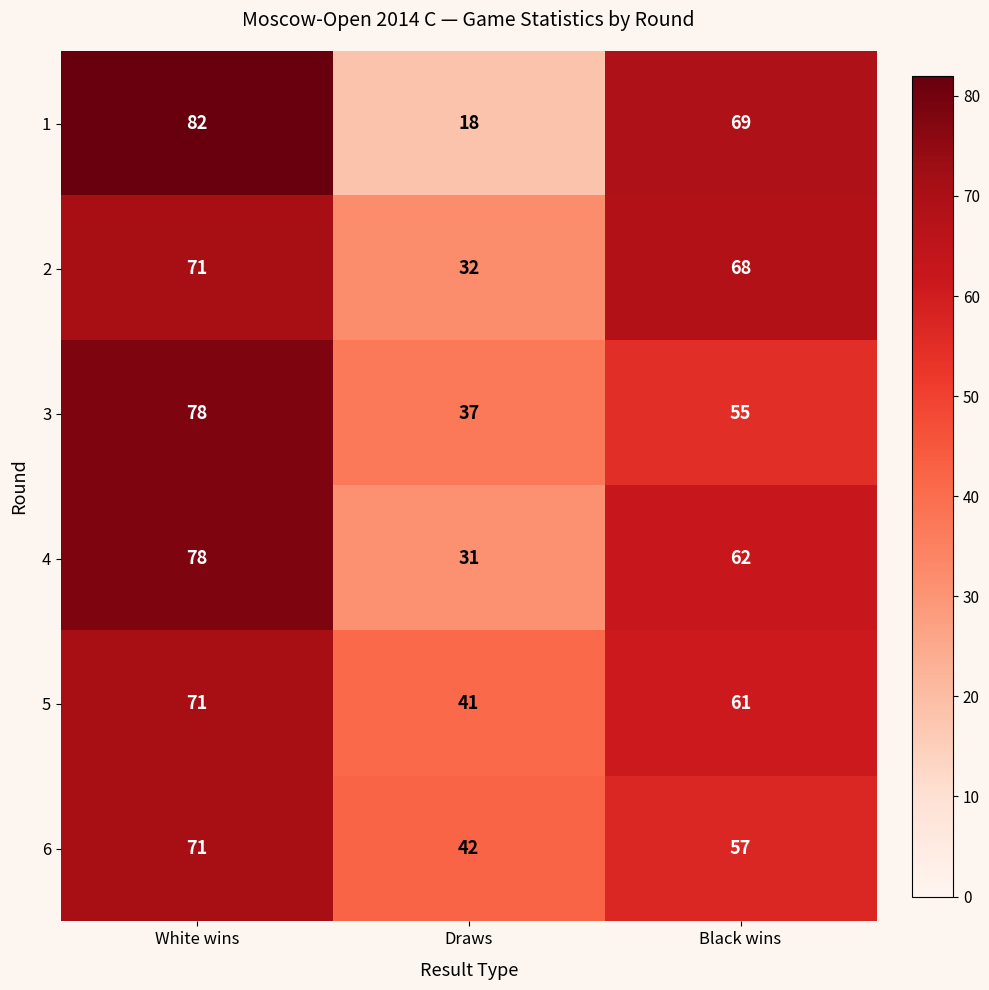

Reading left to right, transcribe all the data shown in this chart.

1: White wins=82	Draws=18	Black wins=69
2: White wins=71	Draws=32	Black wins=68
3: White wins=78	Draws=37	Black wins=55
4: White wins=78	Draws=31	Black wins=62
5: White wins=71	Draws=41	Black wins=61
6: White wins=71	Draws=42	Black wins=57